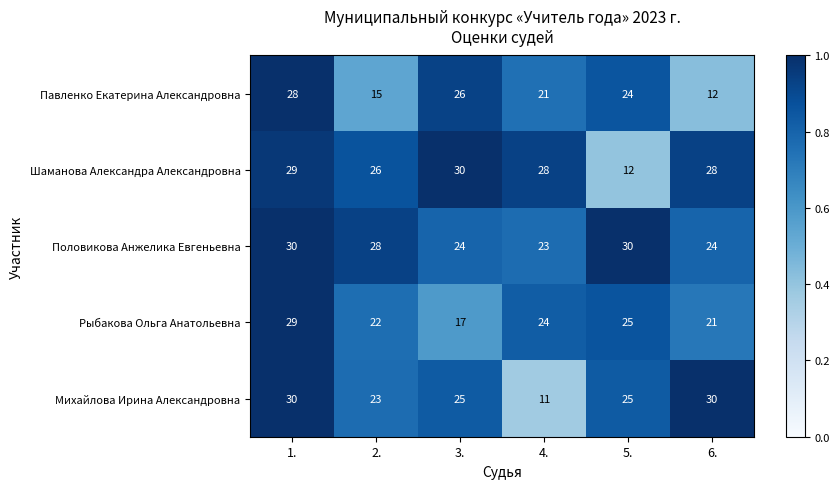

Which series changed the most between 1. and 3.?

Рыбакова Ольга Анатольевна